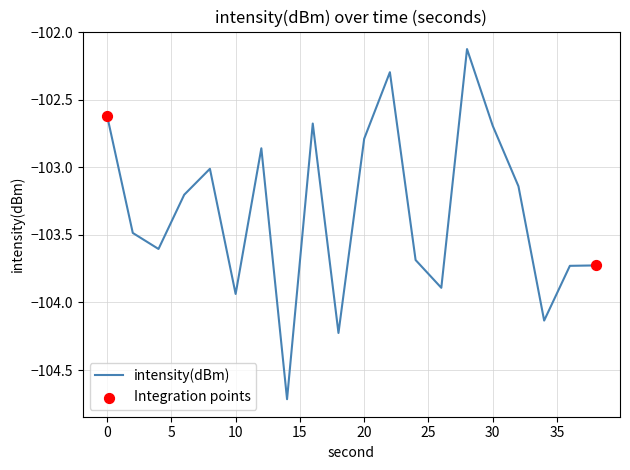

What is the maximum value shown in the chart?

-102.1